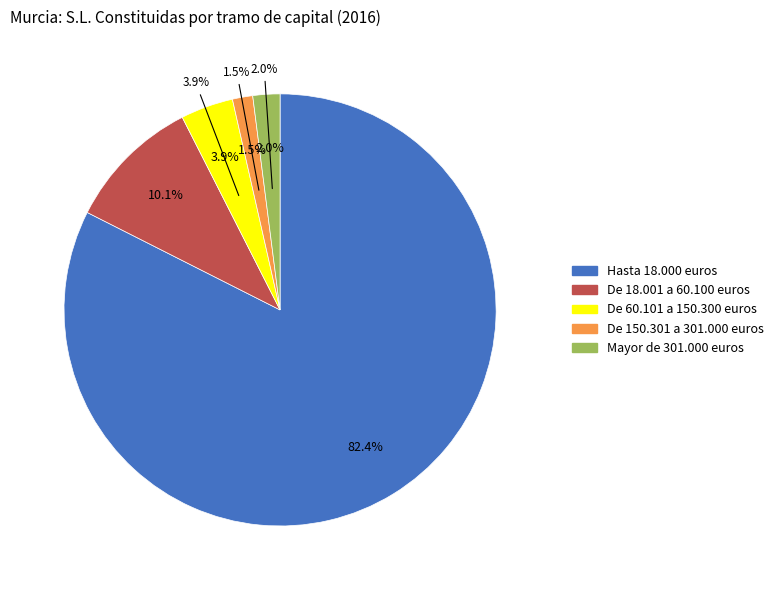

To the nearest percent, what is the difference between the Hasta 18.000 euros and Mayor de 301.000 euros slice percentages?

80%